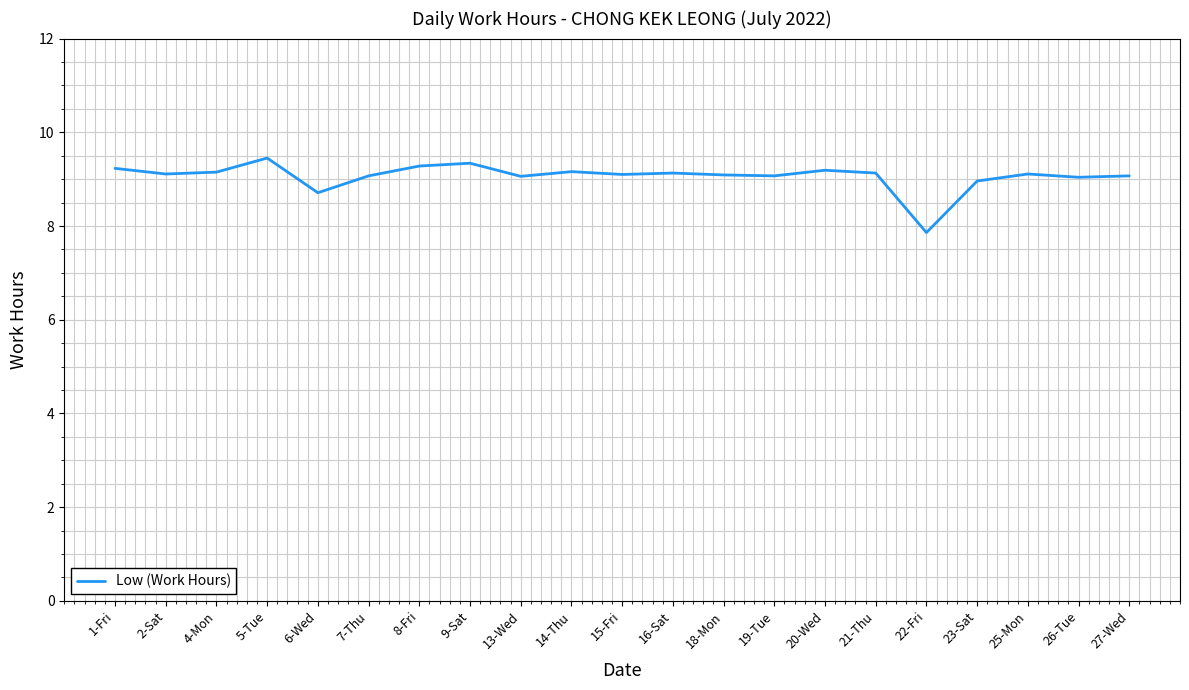

The value at 25-Mon is 12.1. True or false?

False